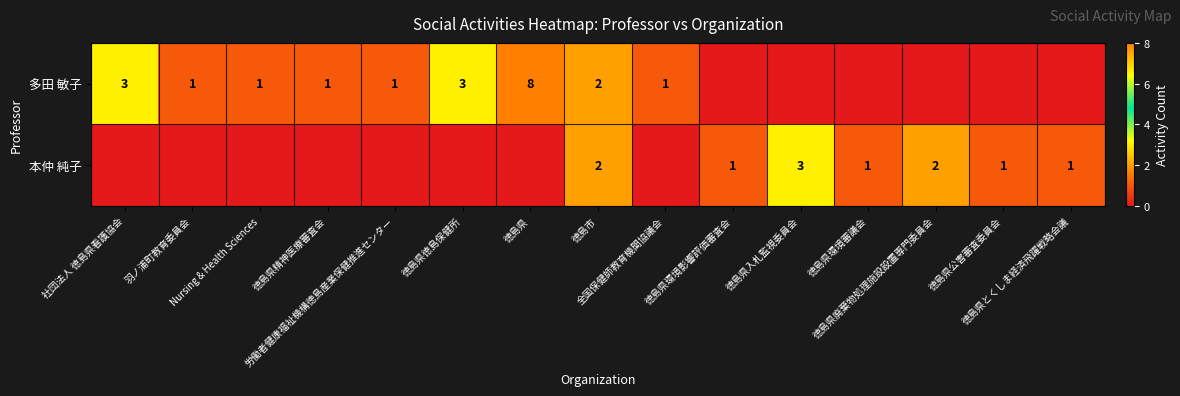

Read the 本仲 純子 value at 徳島県廃棄物処理施設設置専門委員会.

2